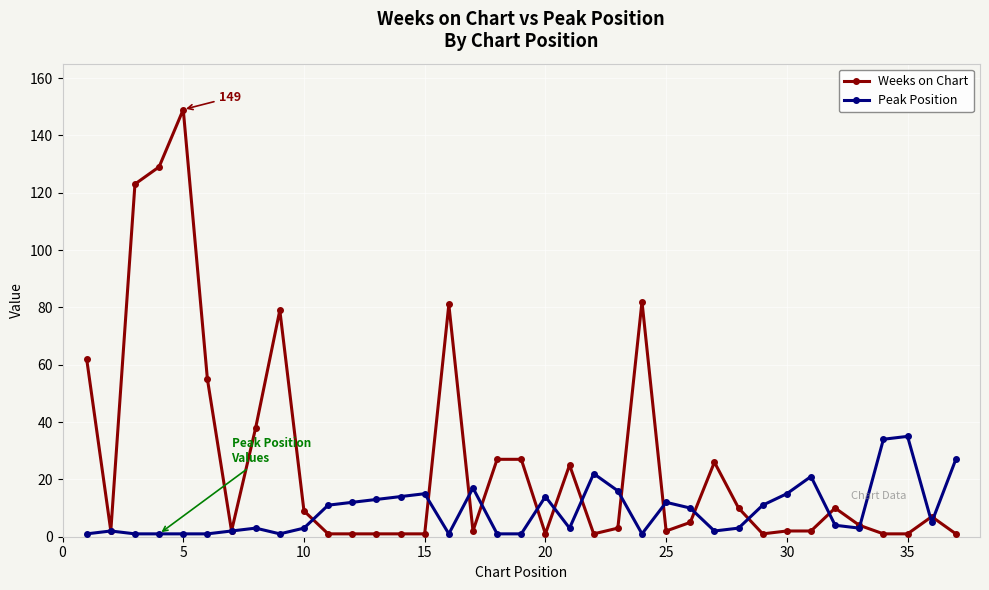

What is the greatest value displayed?

149